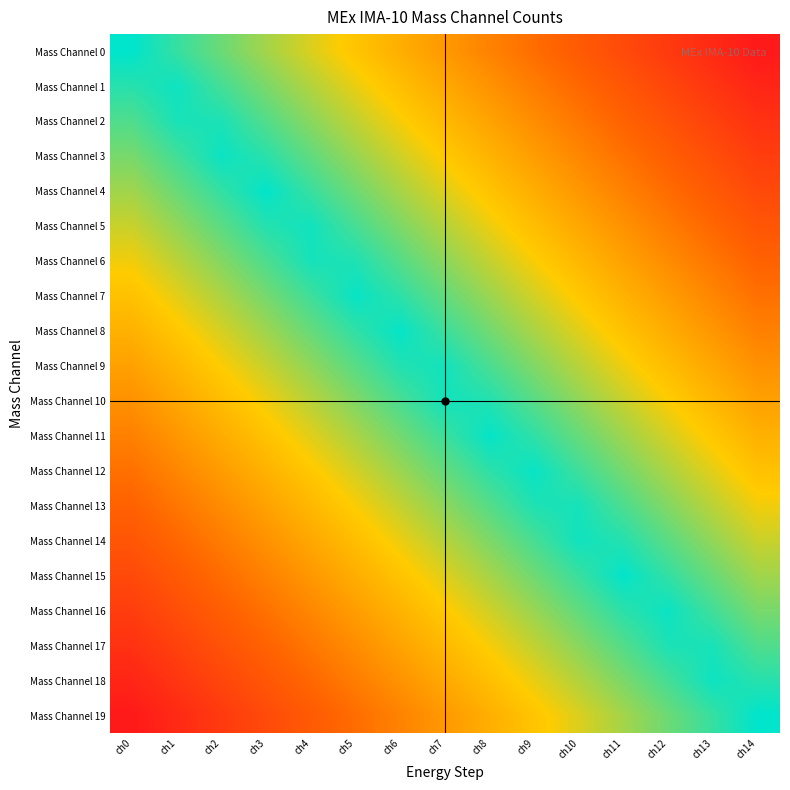

Which category has the highest value across all series?

ch14